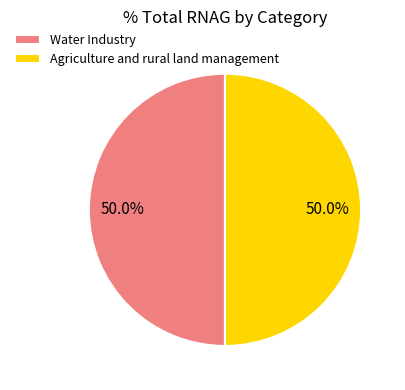

Is the sum of Water Industry and Agriculture and rural land management greater than half?

Yes